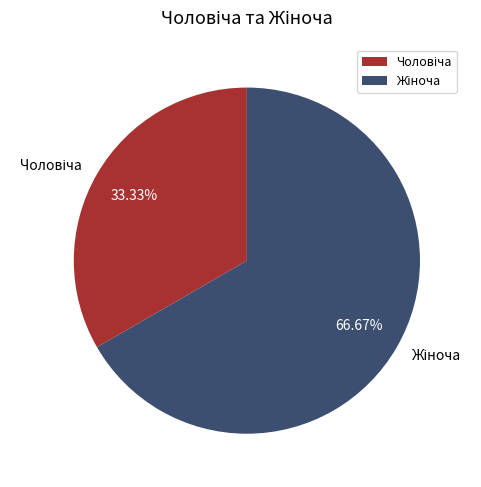

Is there a majority slice in this chart?

Yes